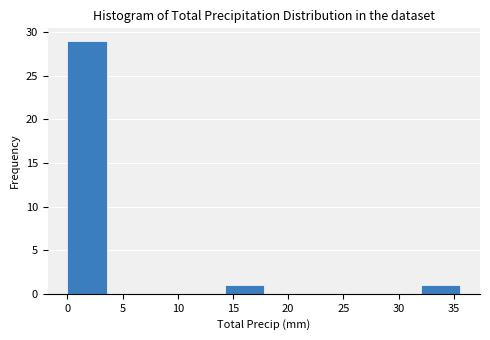

Reading left to right, list every bar in this chart as the range it spans on the x-axis followed by its height. Neither the bar edges nor the heights are printed on the chart, so give them approximately, as read against the axes.

0.0 to 3.5: 29
3.5 to 7.0: 0
7.0 to 10.5: 0
10.5 to 14.0: 0
14.0 to 18.0: 1
18.0 to 21.5: 0
21.5 to 25.0: 0
25.0 to 28.5: 0
28.5 to 32.0: 0
32.0 to 35.5: 1